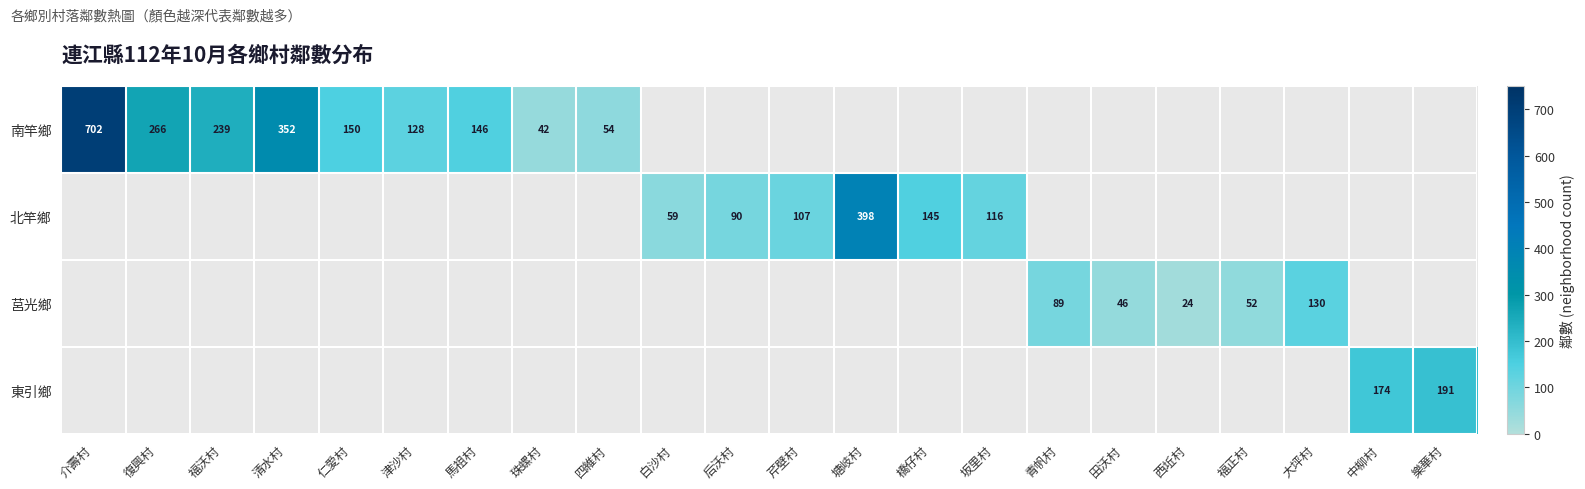

The 南竿鄉 series shows 702 at 介壽村. True or false?

True